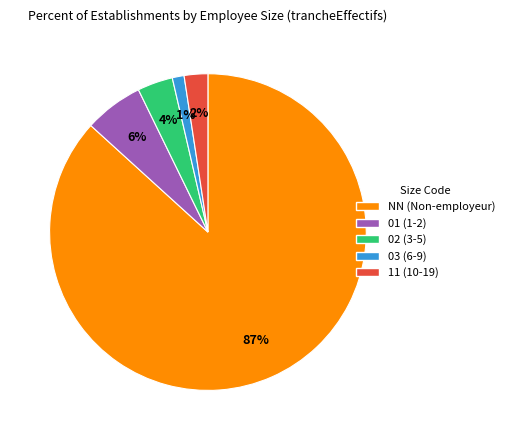

To the nearest percent, what is the combined percentage of 03 and 01?

7%